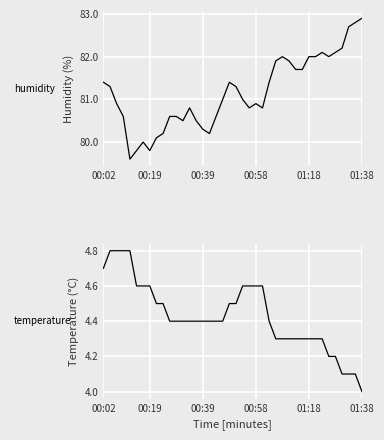

At how many categories does at least one series exceed 26?

40